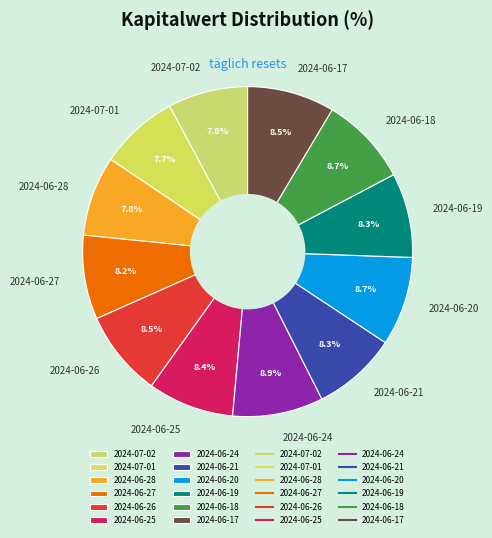

To the nearest percent, what portion does 2024-06-28 represent?

8%